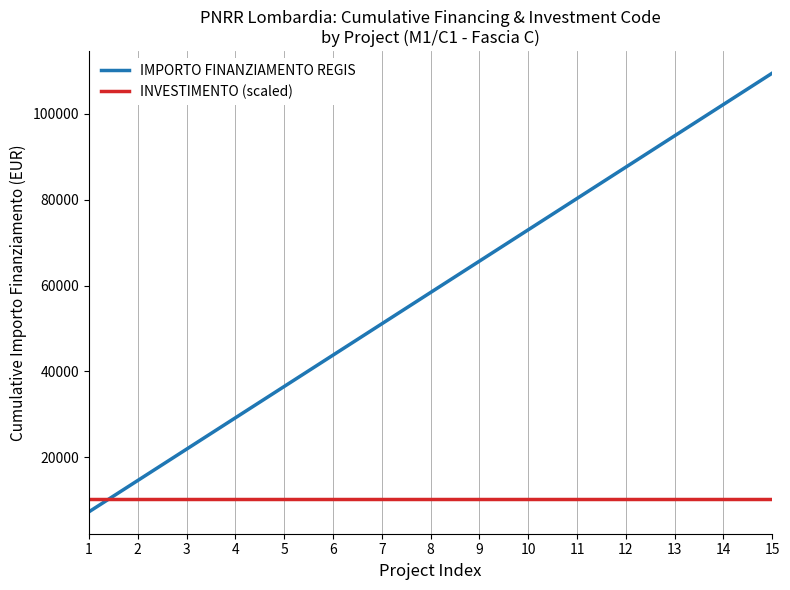

What is the average value of the INVESTIMENTO (scaled) series?

10221.4